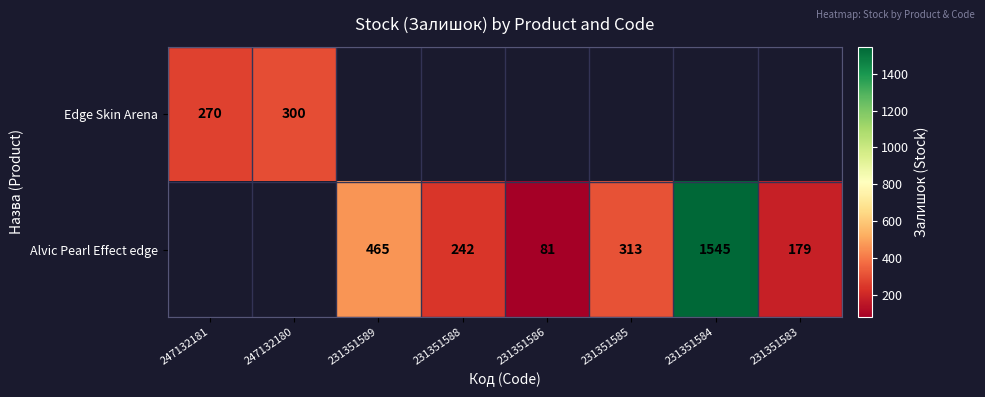

The Alvic Pearl Effect edge series shows 21 at 231351586. True or false?

False